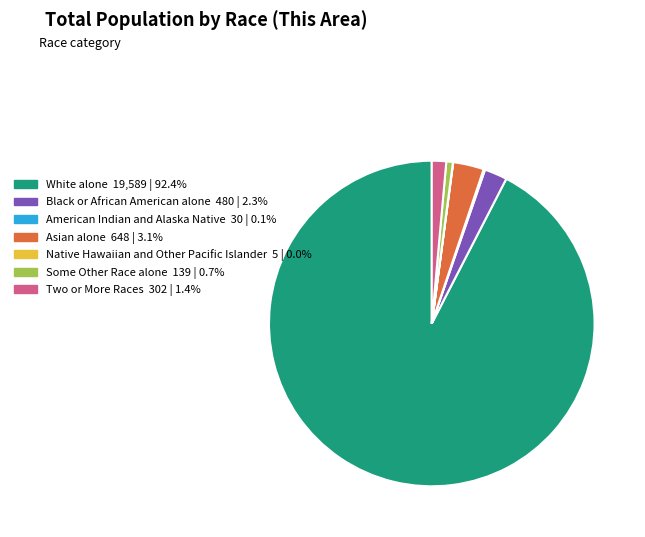

Do White alone 19,589 | 92.4% and Asian alone 648 | 3.1% together represent more than half of the pie?

Yes